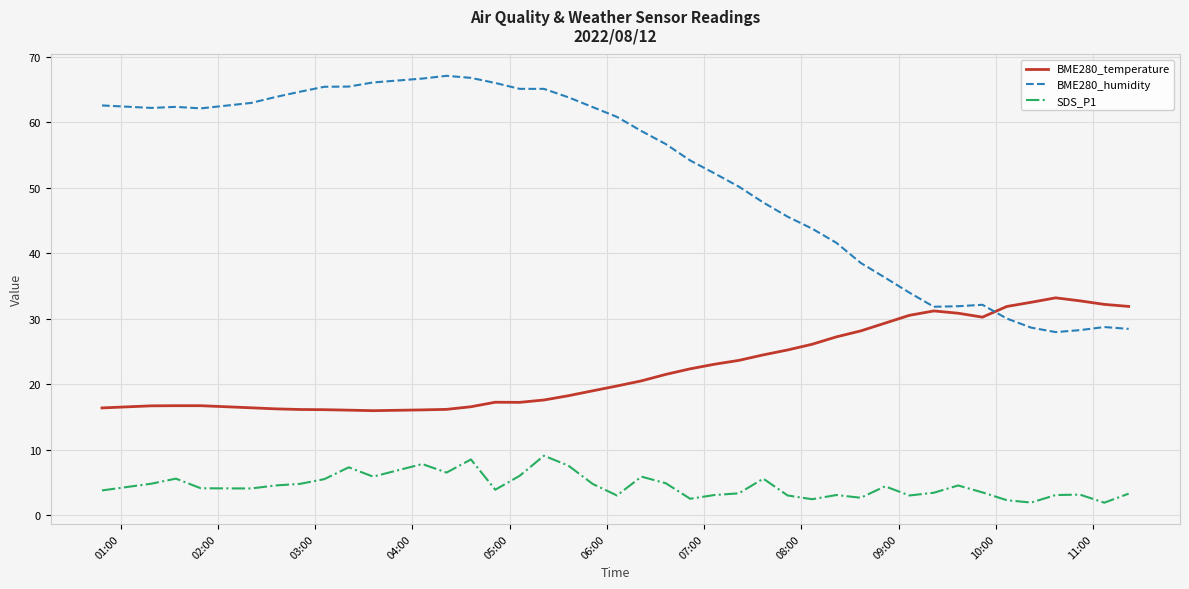

Which series has the largest total across all categories?

BME280_humidity